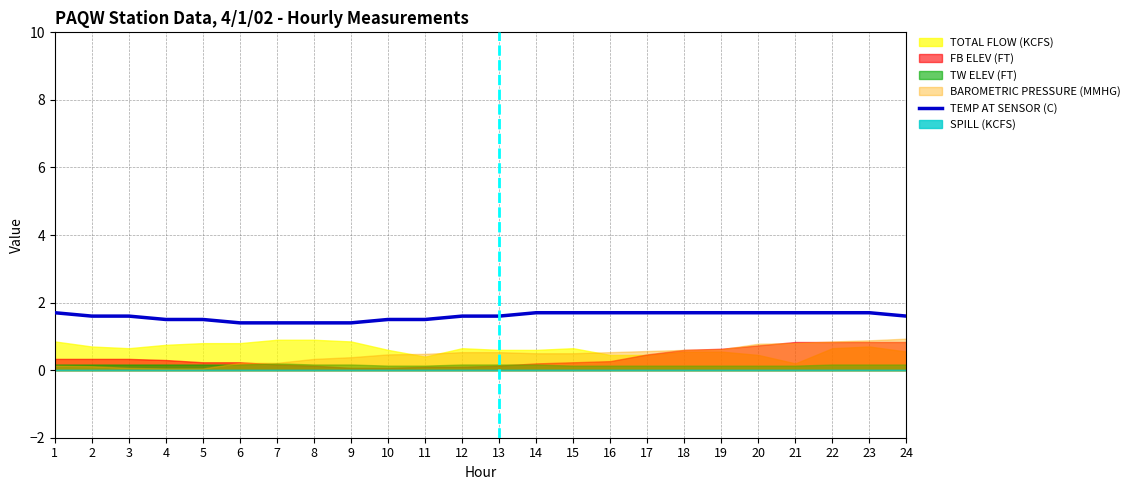

What is the change in value from 5 to 23?

+0.2